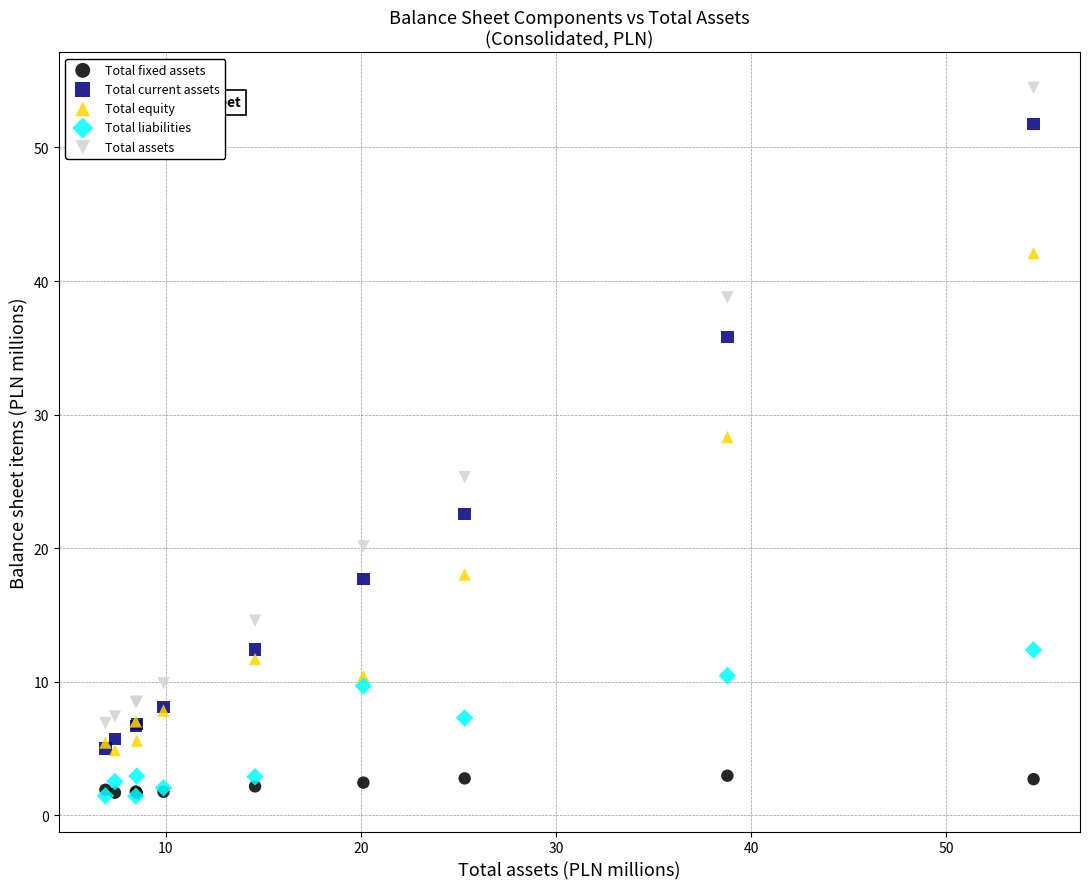

In the Total assets series, what Y value is closest to 30?

25.3